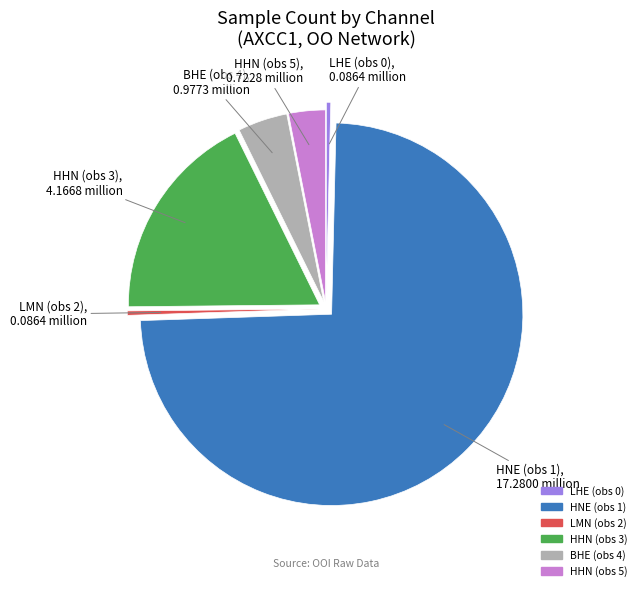

Approximately how many times larger is the value at HHN (obs 5) compared to LMN (obs 2)?

8.4